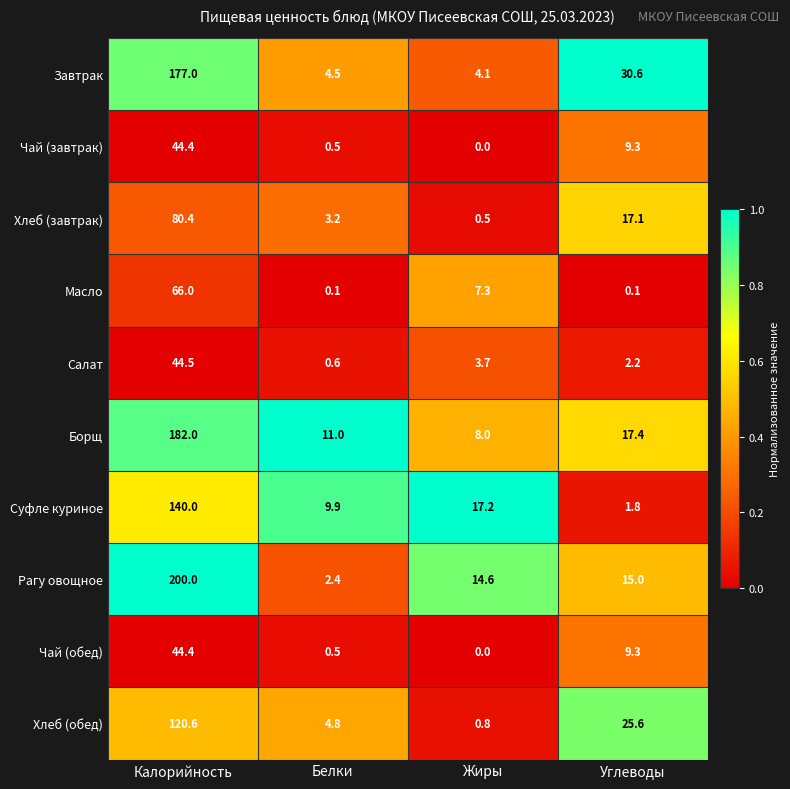

The Борщ series shows 13.0 at Жиры. True or false?

False